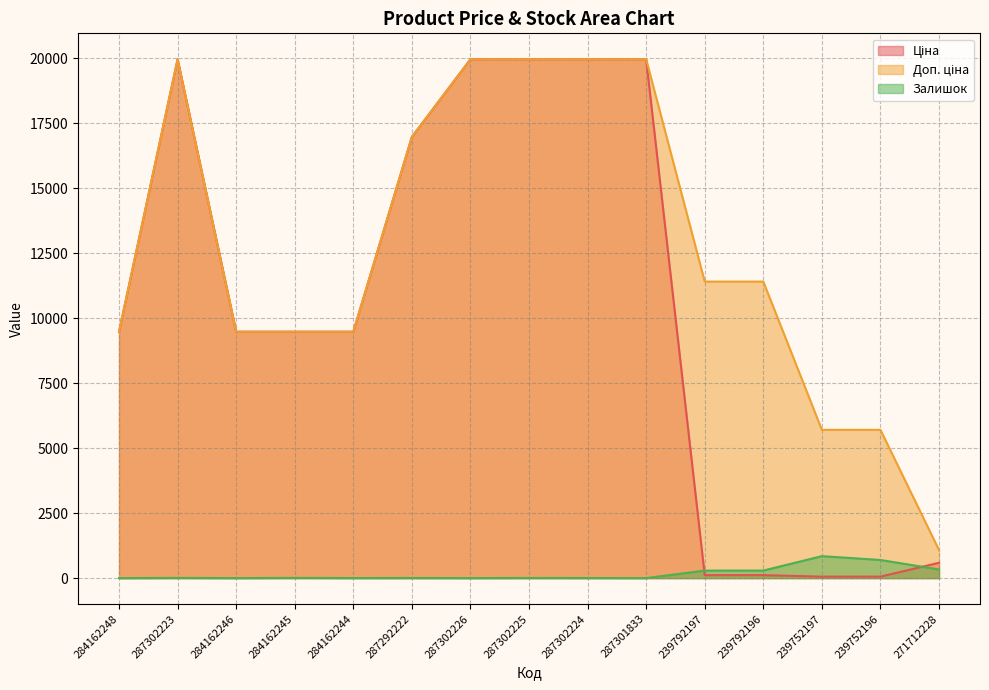

What is the total value across all series at 284162248?

18960.1